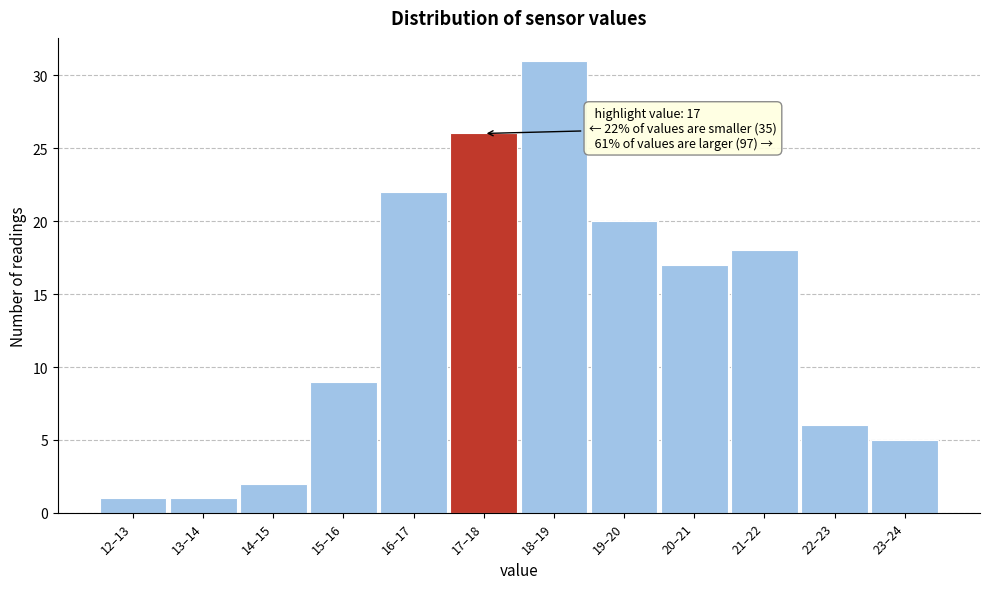

Reading left to right, what are all the values shown in this chart?

12–13=1	13–14=1	14–15=2	15–16=9	16–17=22	17–18=26	18–19=31	19–20=20	20–21=17	21–22=18	22–23=6	23–24=5